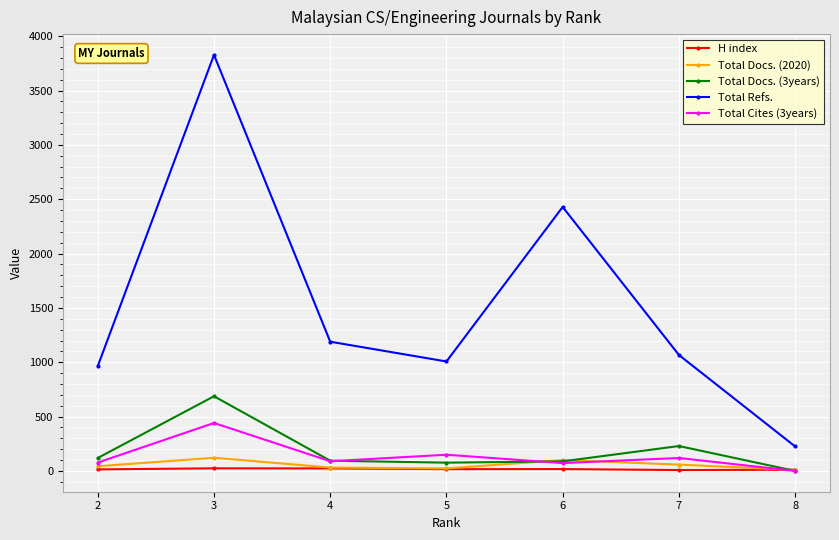

The value of Total Docs. (3years) at 4 is 94. True or false?

True